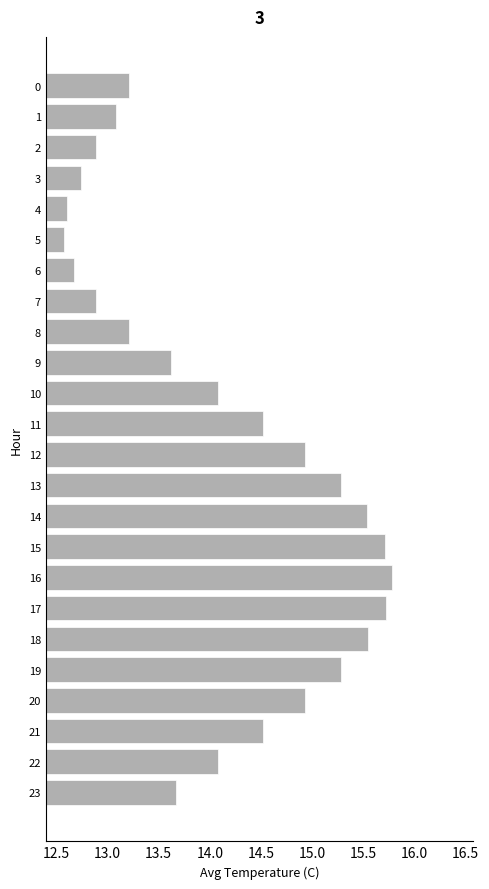

What is the sum of all values?

339.1